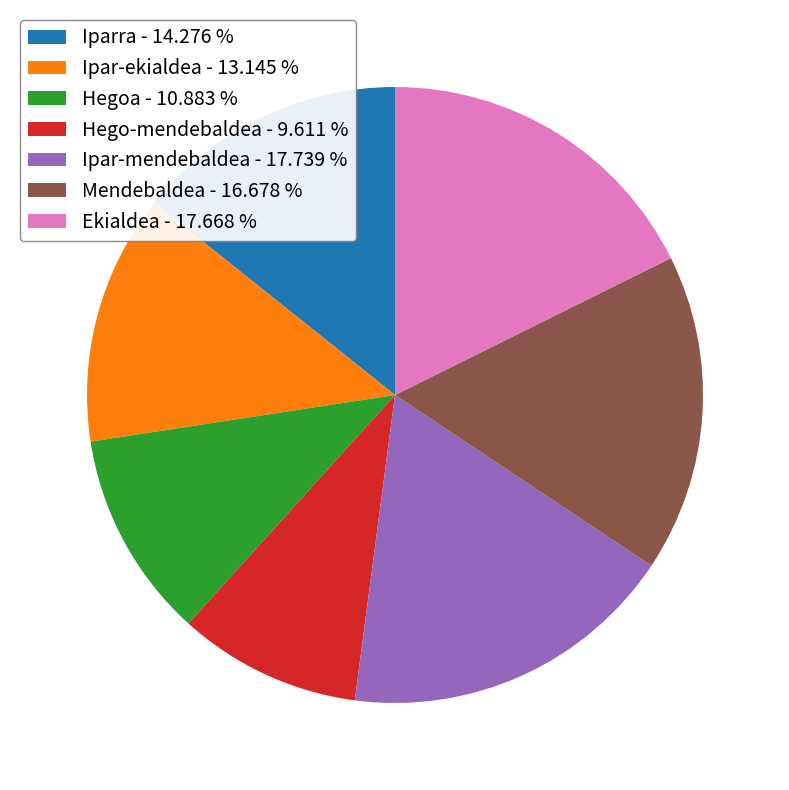

Count the number of slices in the pie.

7